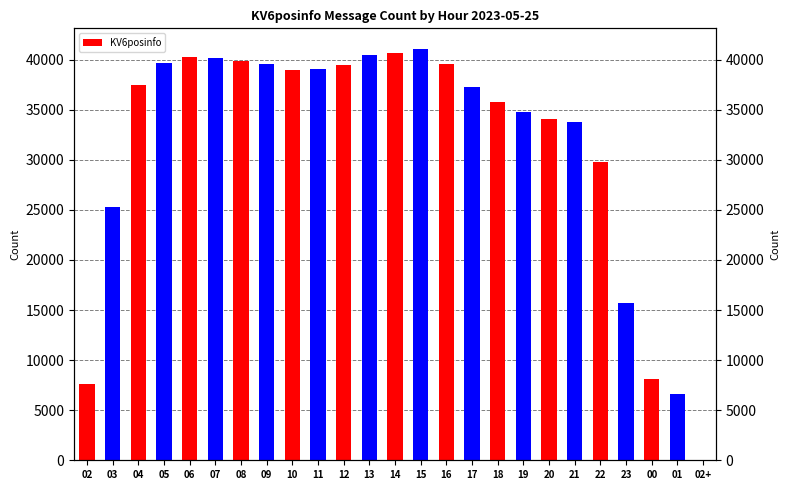

At which label is the value closest to 20539?

03